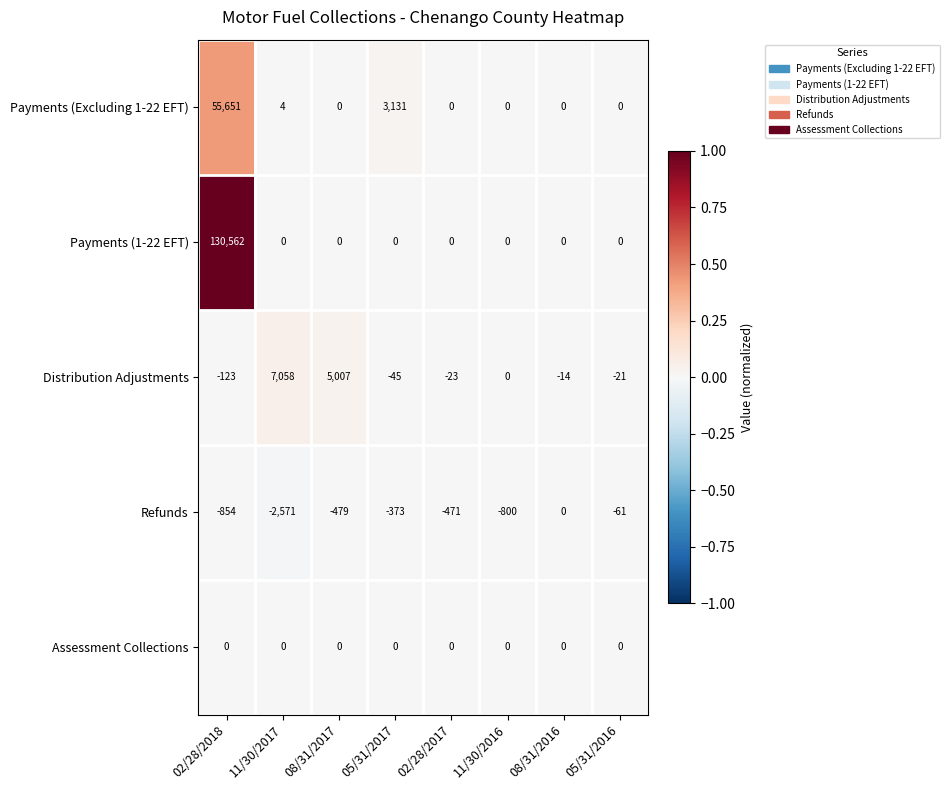

At which label is Refunds closest to -1285?

02/28/2018